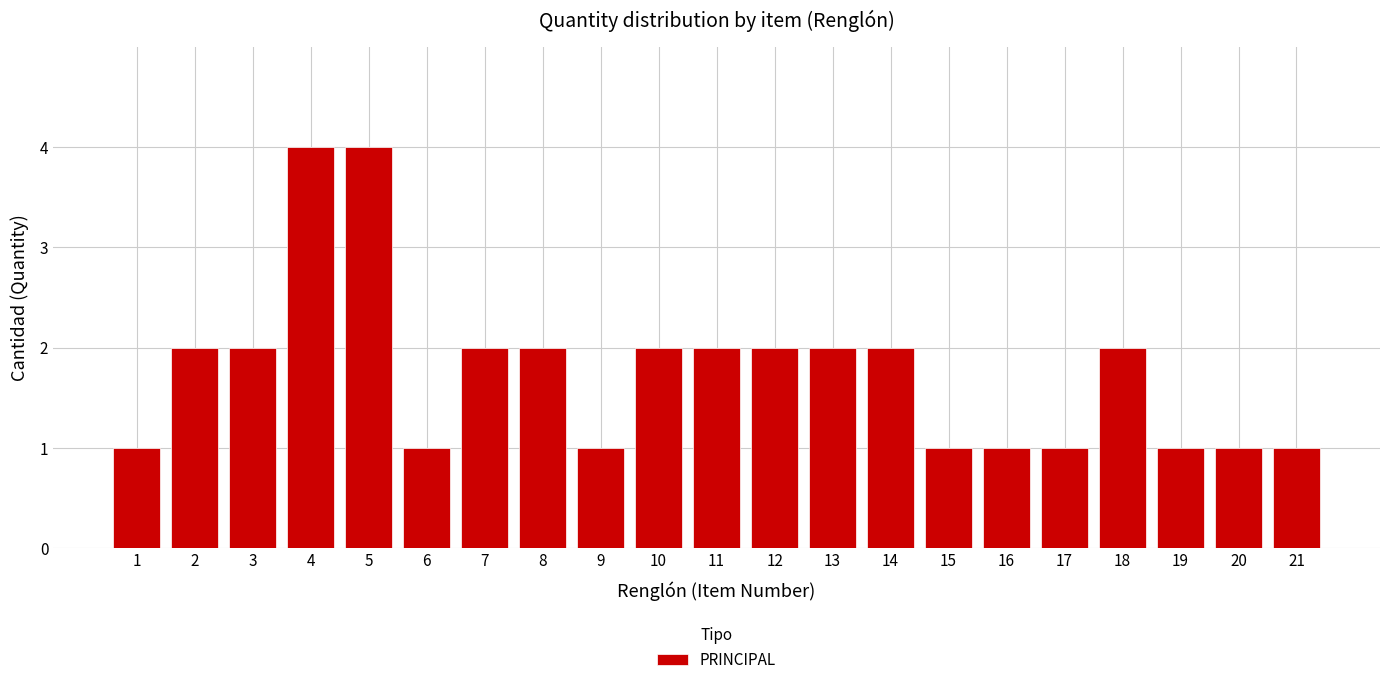

Reading left to right, what are all the values shown in this chart?

1=1	2=2	3=2	4=4	5=4	6=1	7=2	8=2	9=1	10=2	11=2	12=2	13=2	14=2	15=1	16=1	17=1	18=2	19=1	20=1	21=1